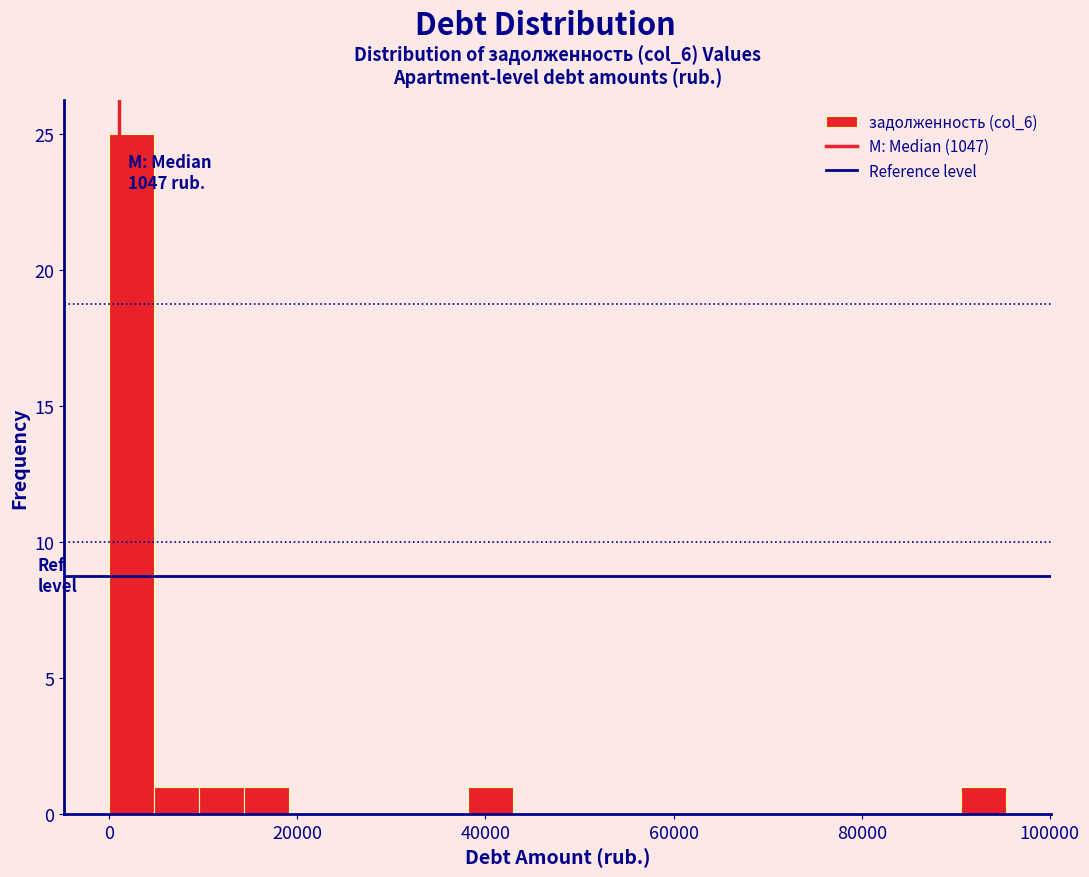

Around what value on the x-axis is the tallest bar? Give the approximate position of its centre, as read against the axis.

2000